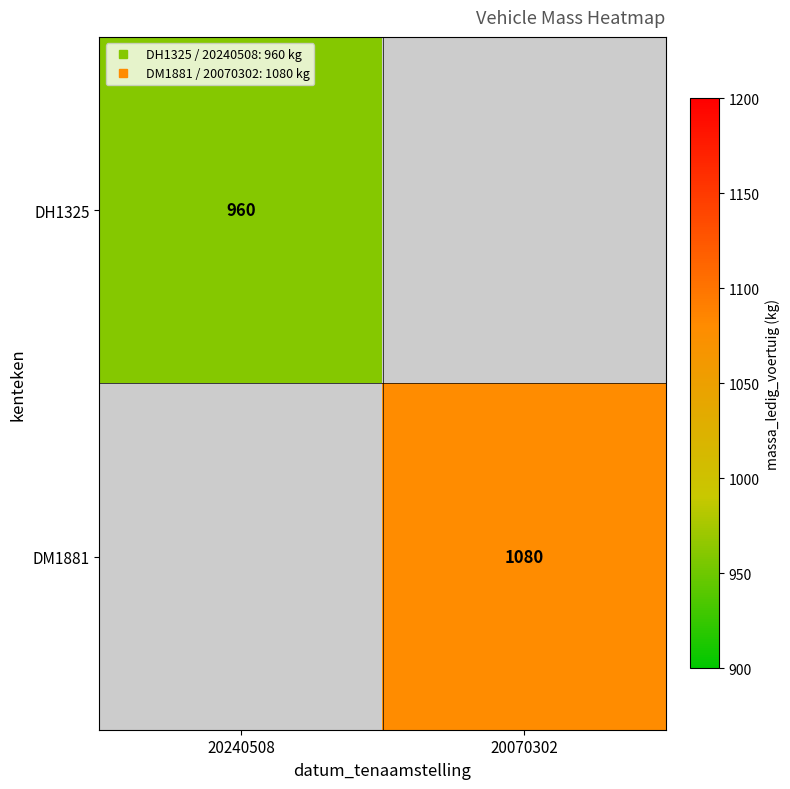

Between 20240508 and 20070302, which is larger?

20070302